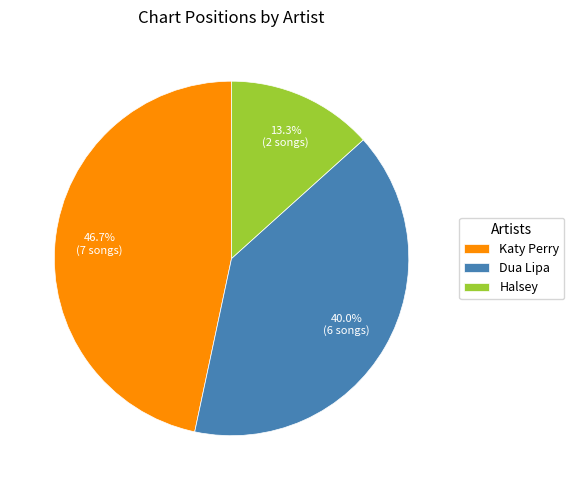

Which slice is the smallest?

Halsey